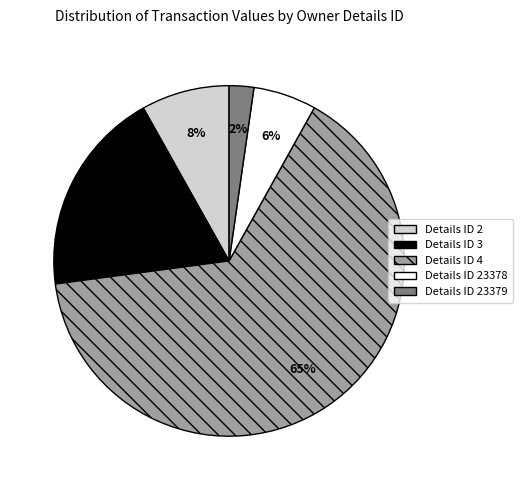

Is there a majority slice in this chart?

Yes